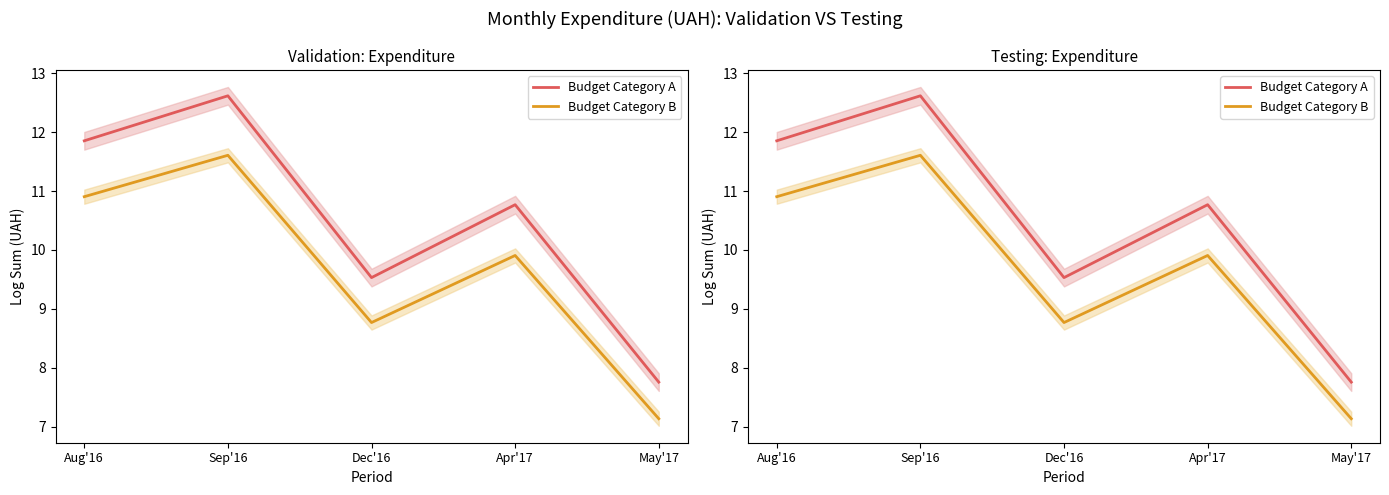

What position from the right is May'17?

1